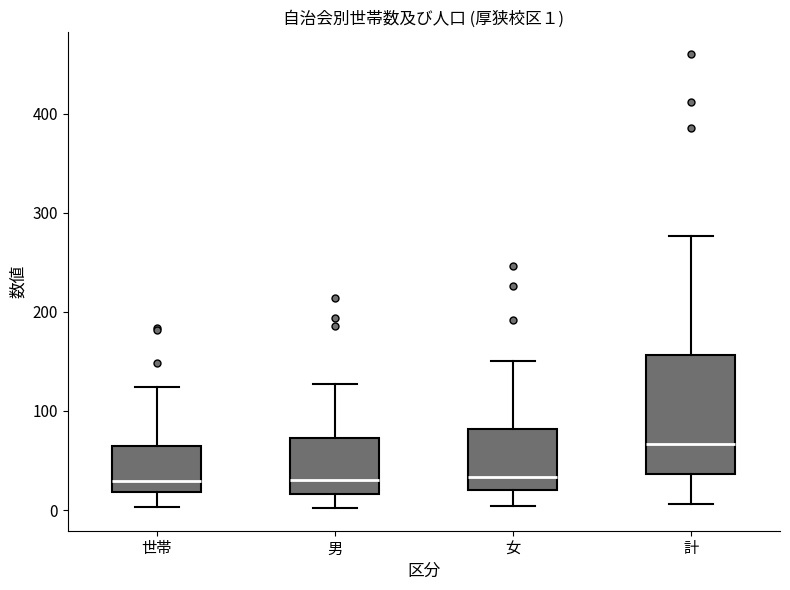

Which box is the tallest, from its lower edge to its upper edge?

計